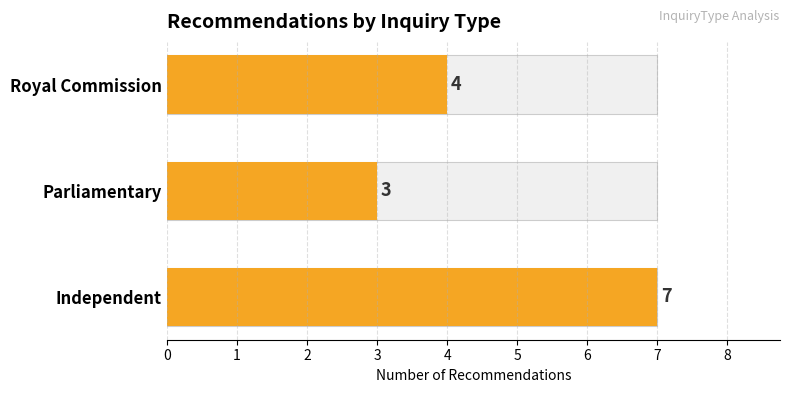

Reading left to right, extract all data points from this chart.

7	3	4